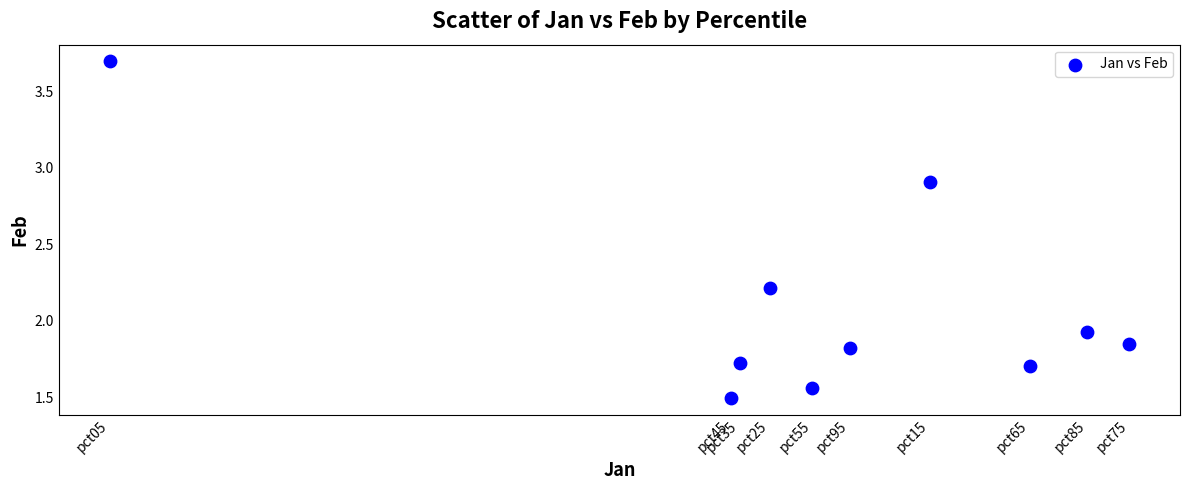

What is the average X value?

-0.8